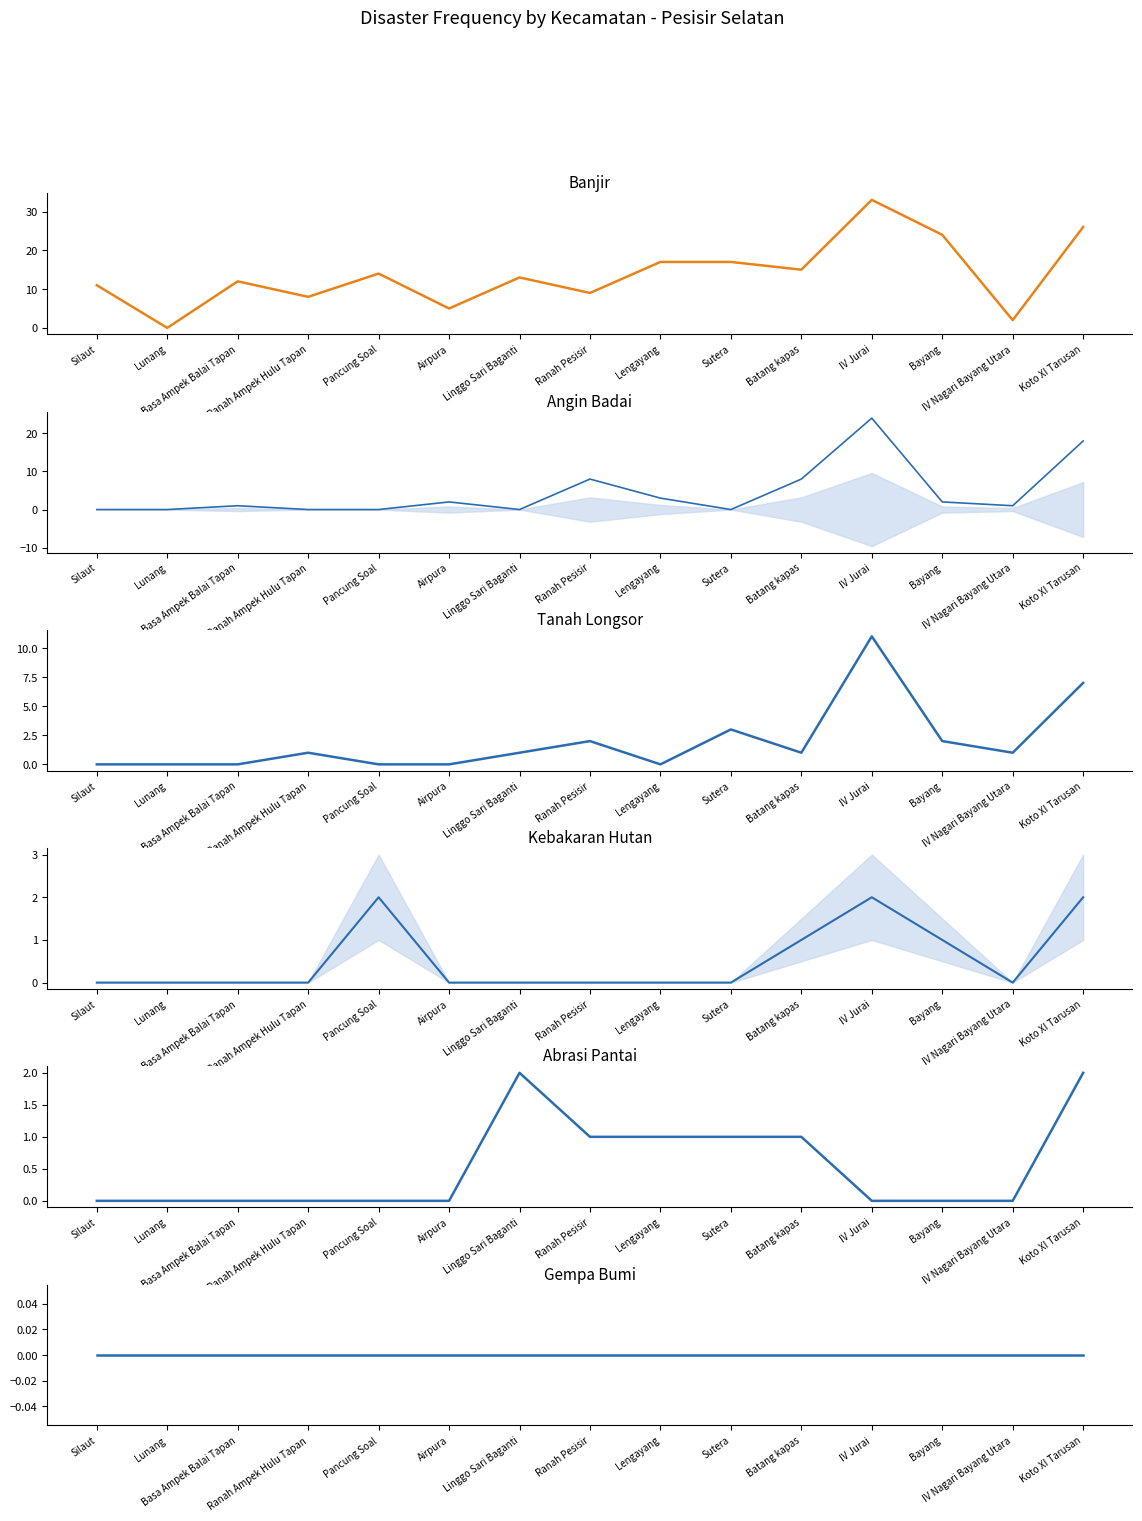

Between Basa Ampek Balai Tapan and Airpura, which is larger?

Basa Ampek Balai Tapan